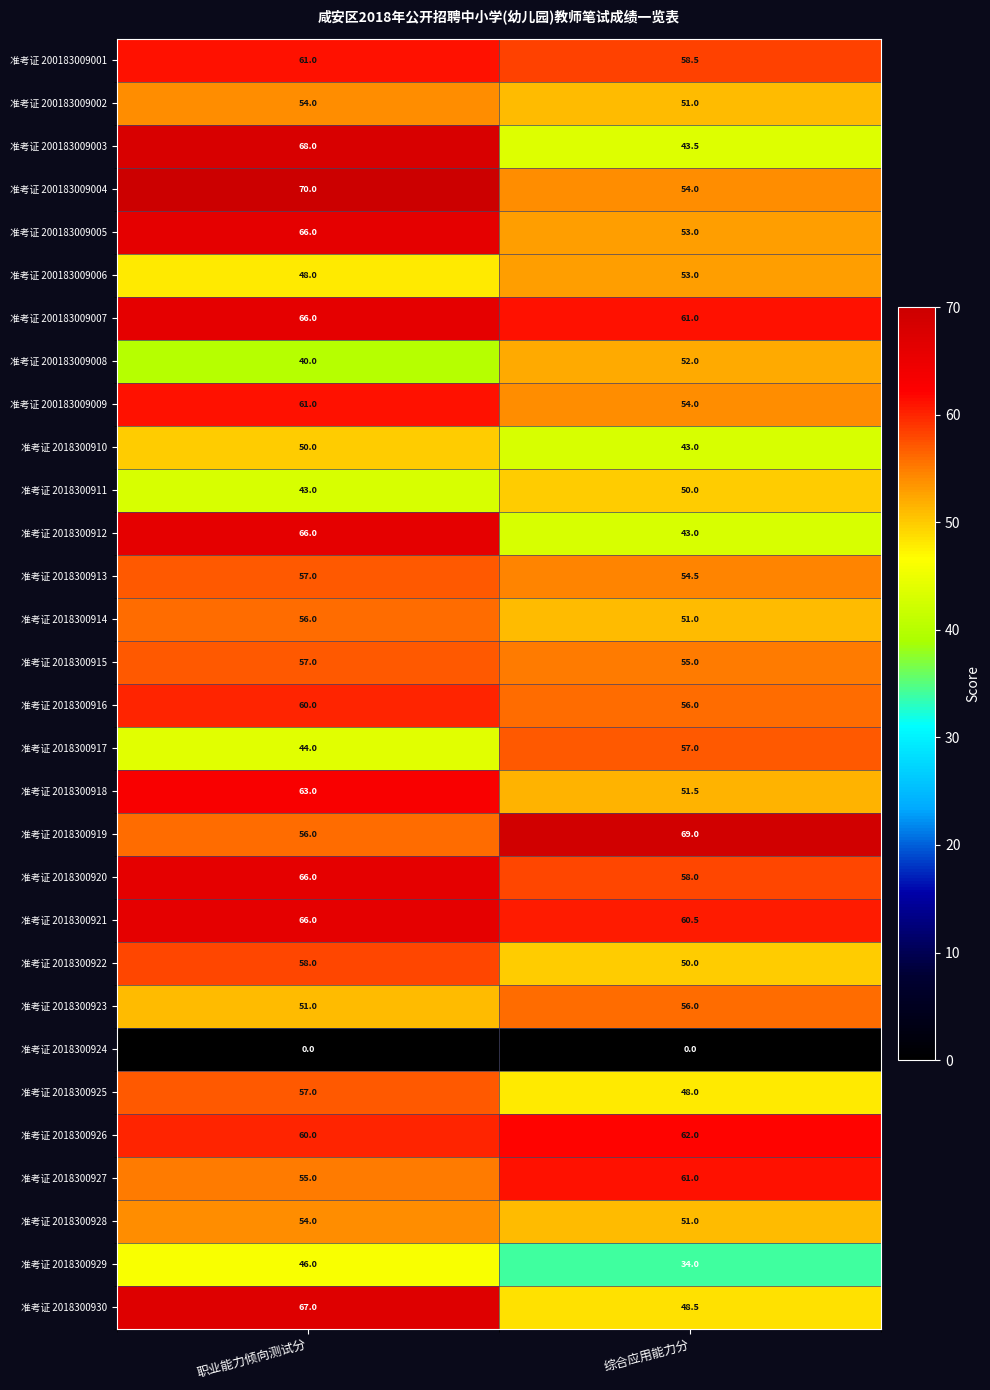

How many categories are shown in the chart?

2